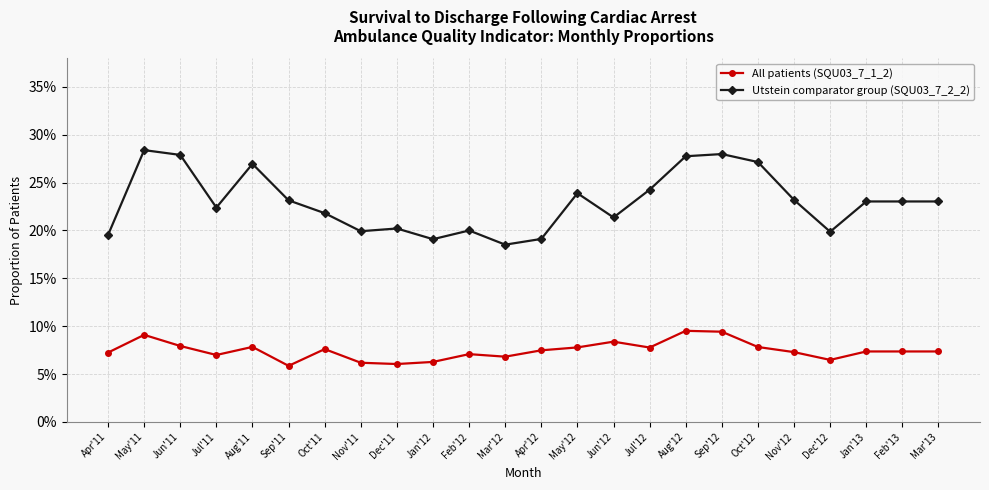

Is the value of All patients (SQU03_7_1_2) at Nov'12 greater than the value of Utstein comparator group (SQU03_7_2_2) at Dec'11?

No